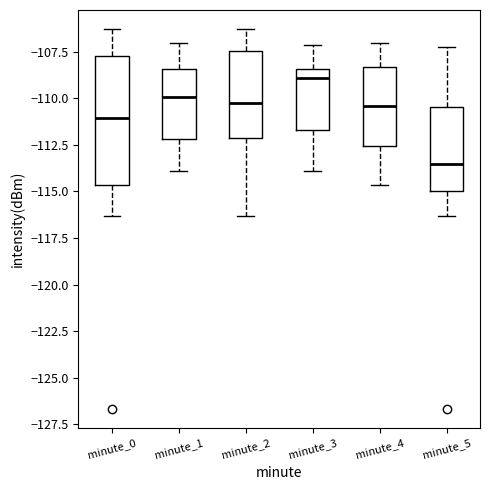

Comparing the boxes themselves (not the whiskers), which one is the tallest?

minute_0